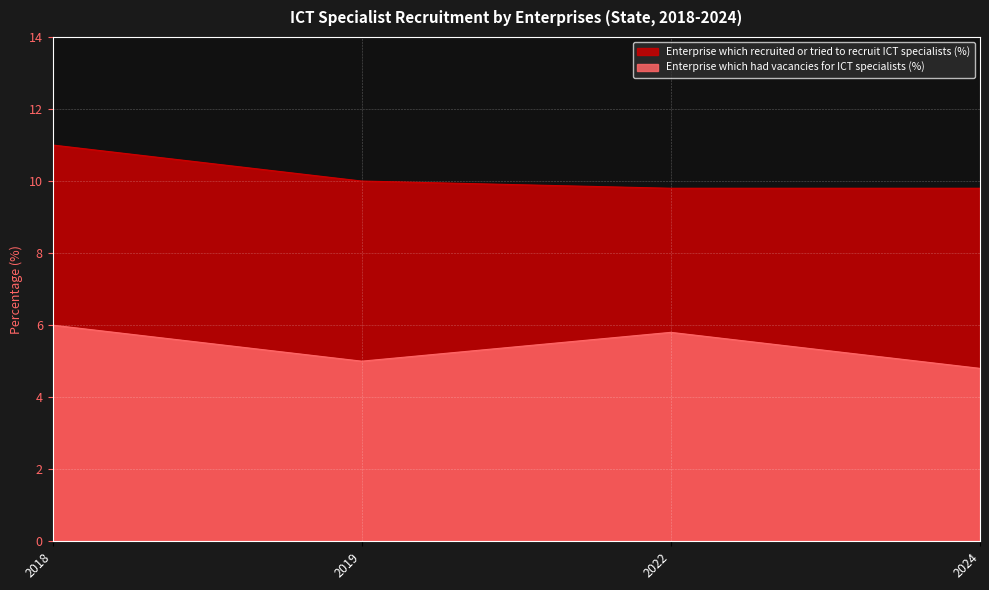

In Enterprise which had vacancies for ICT specialists (%), how many points are higher than both neighbors (excluding endpoints)?

1